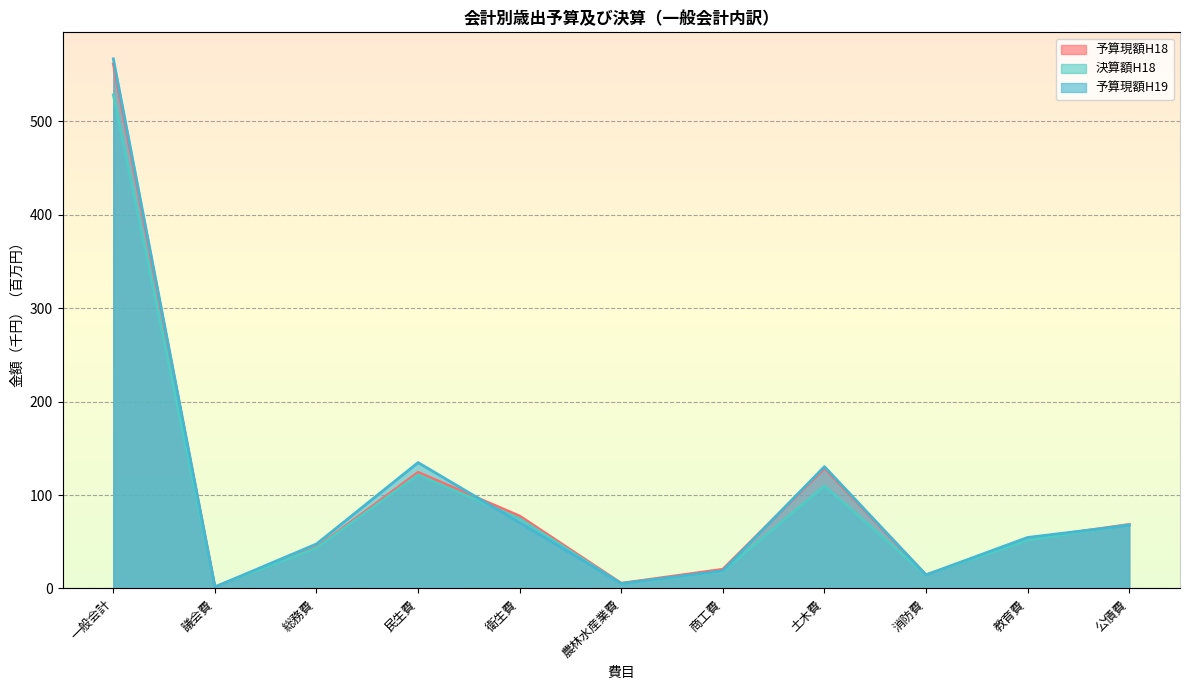

Reading right to left, what are all the values shown in this chart?

予算現額H18: 68.6	52.9	14.5	128.8	20.6	5.6	77.5	124.3	44.1	1.7	561.1
決算額H18: 68.2	51.8	14.3	109.7	18.2	5.1	74.7	121.7	43.3	1.7	528.1
予算現額H19: 67.7	54.6	14.5	130.4	19.1	5.3	70.4	134.7	47.6	1.6	566.6